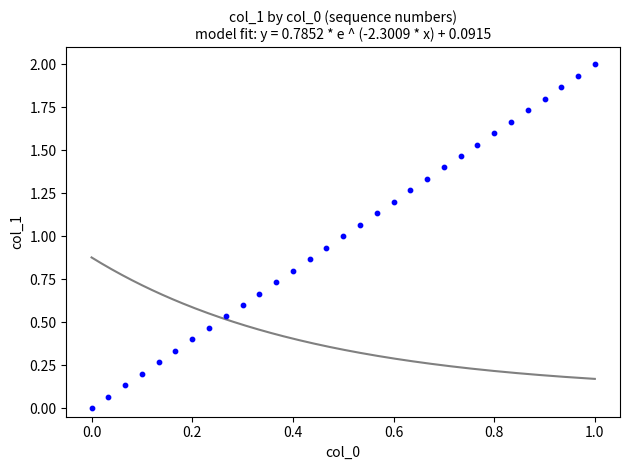

What is the range of X values (max minus min)?

1.0